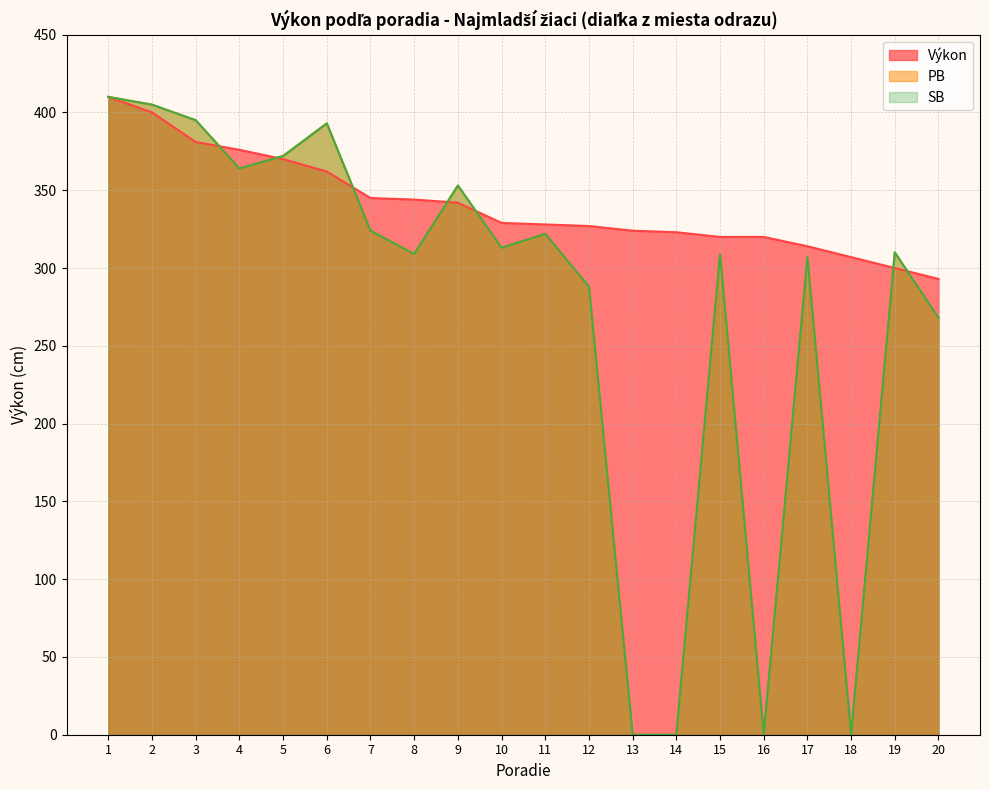

Reading left to right, extract all data points from this chart.

Výkon: 1=410	2=400	3=381	4=376	5=370	6=362	7=345	8=344	9=342	10=329	11=328	12=327	13=324	14=323	15=320	16=320	17=314	18=307	19=300	20=293
PB: 1=410	2=405	3=395	4=364	5=372	6=393	7=324	8=309	9=353	10=313	11=322	12=288	13=0	14=0	15=309	16=0	17=307	18=0	19=310	20=268
SB: 1=410	2=405	3=395	4=364	5=372	6=393	7=324	8=309	9=353	10=313	11=322	12=288	13=0	14=0	15=309	16=0	17=307	18=0	19=310	20=268